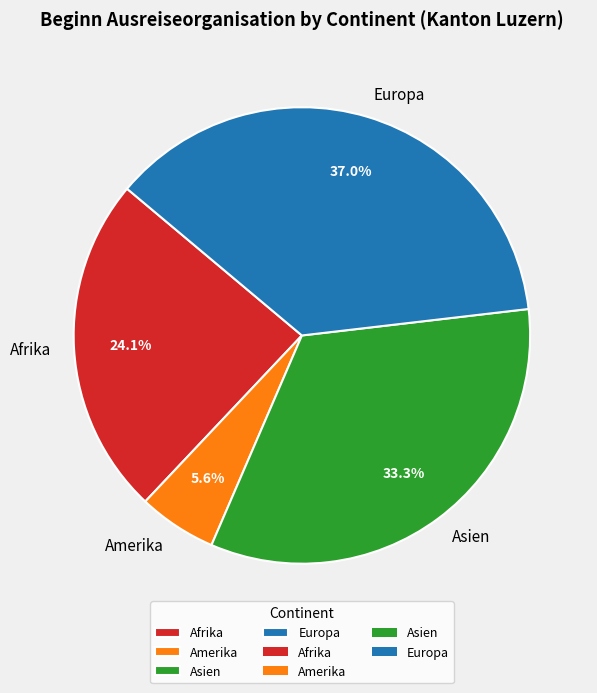

Which has a higher value, Afrika or Europa?

Europa